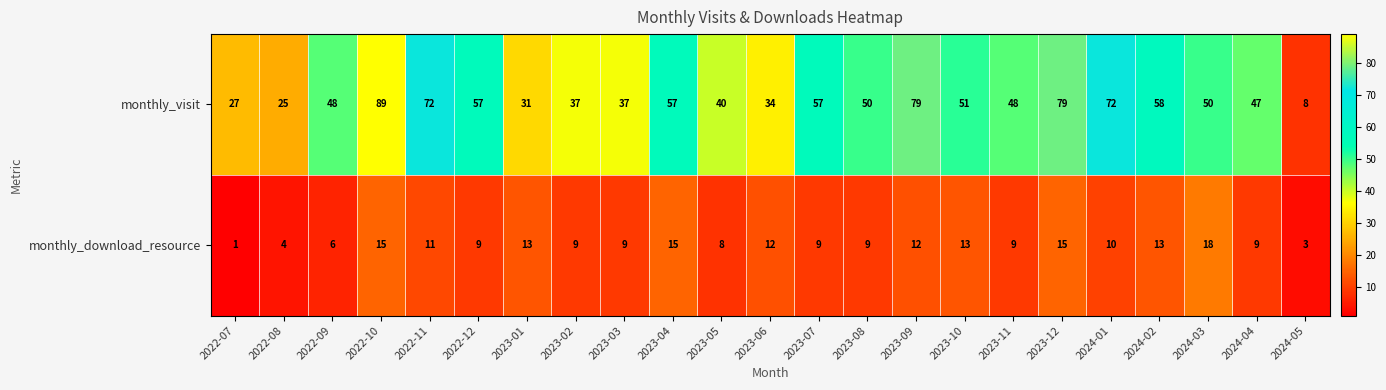

Which series changed the most between 2022-11 and 2024-01?

monthly_download_resource